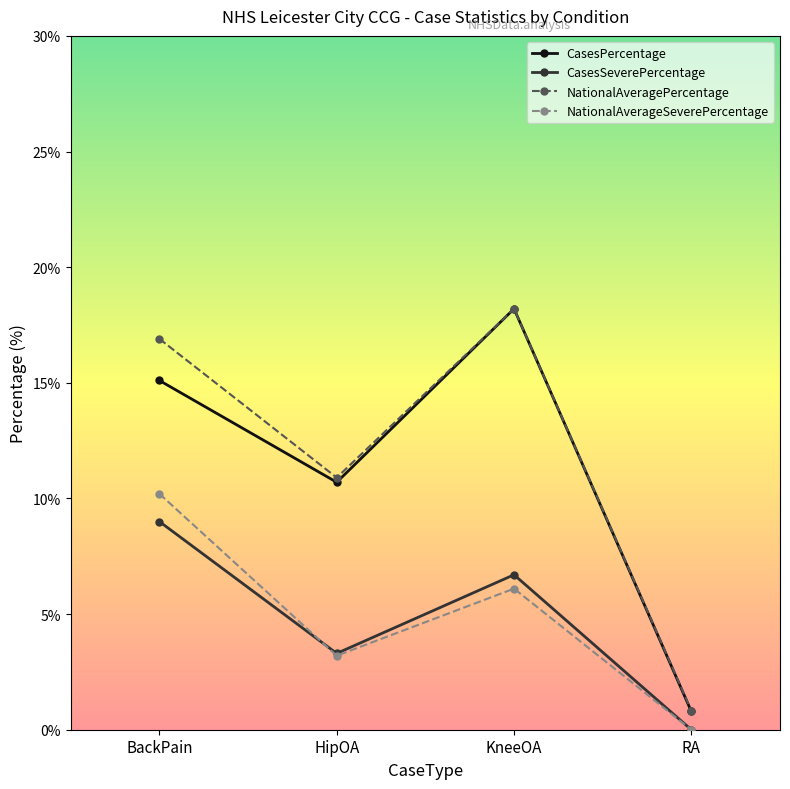

Is it true that NationalAverageSeverePercentage equals 0.0 at RA?

True